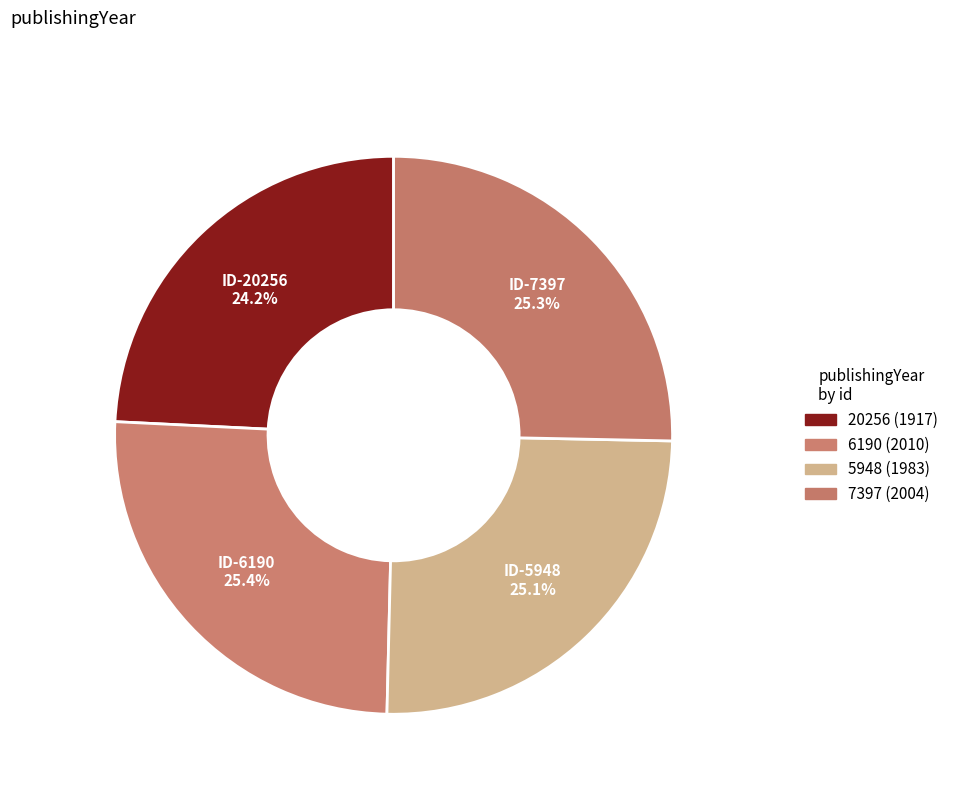

Which category has the biggest portion of the pie?

6190